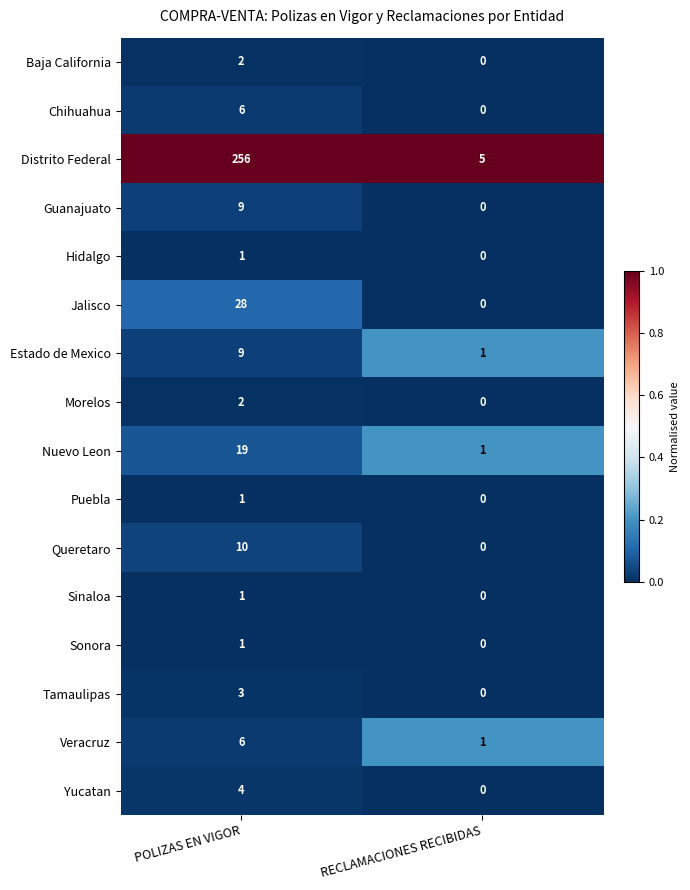

Is it true that Guanajuato equals 12 at POLIZAS EN VIGOR?

False